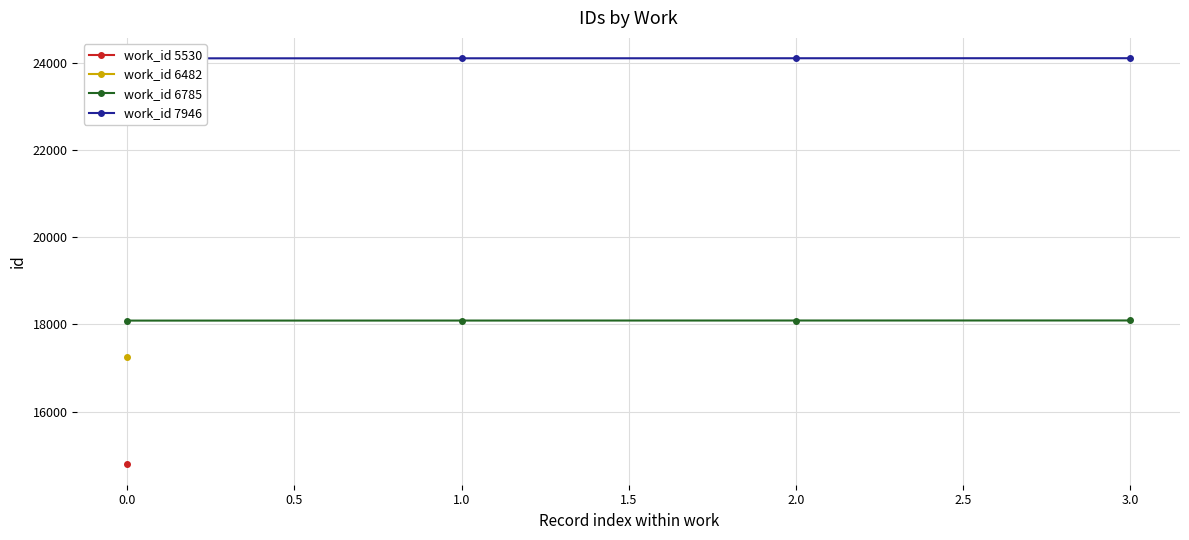

The value of work_id 6785 at 1.0 is 5994. True or false?

False